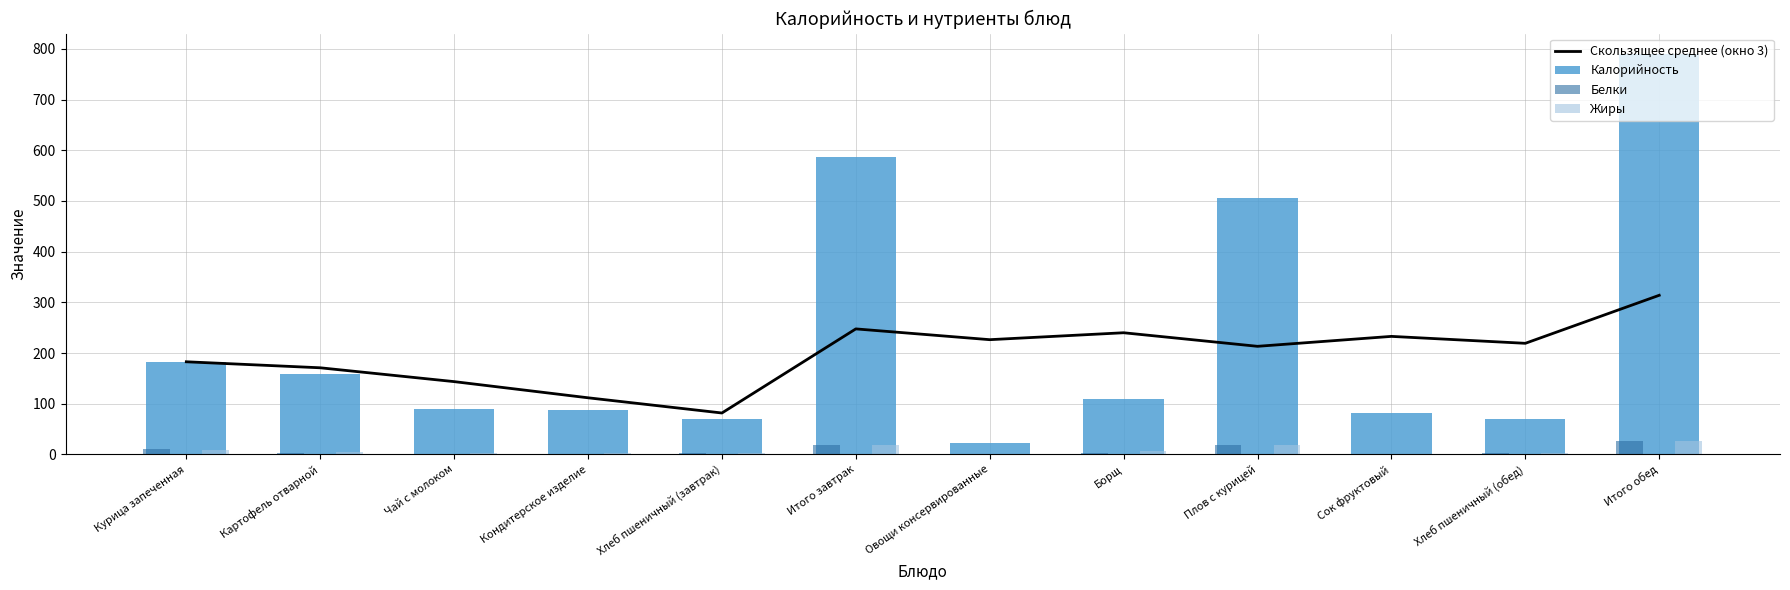

Which series has the largest range (max minus min)?

Калорийность